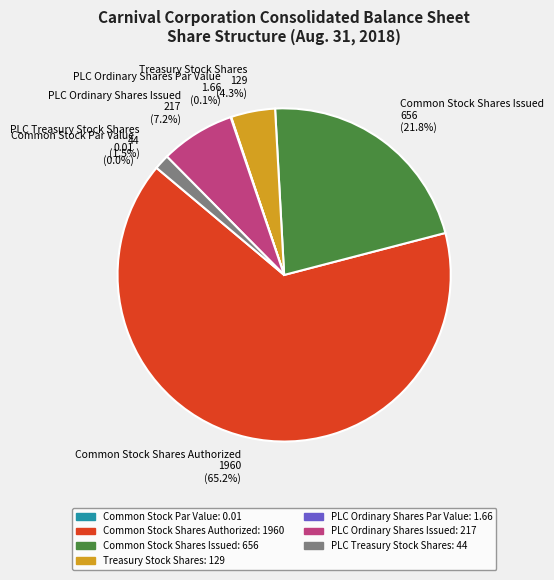

To the nearest percent, what is the average slice percentage?

14%